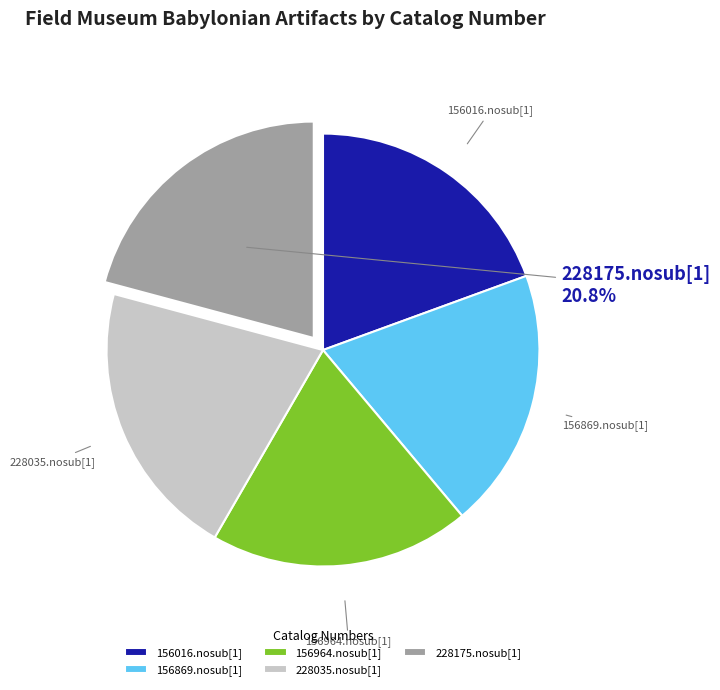

How many segments does this pie chart have?

5